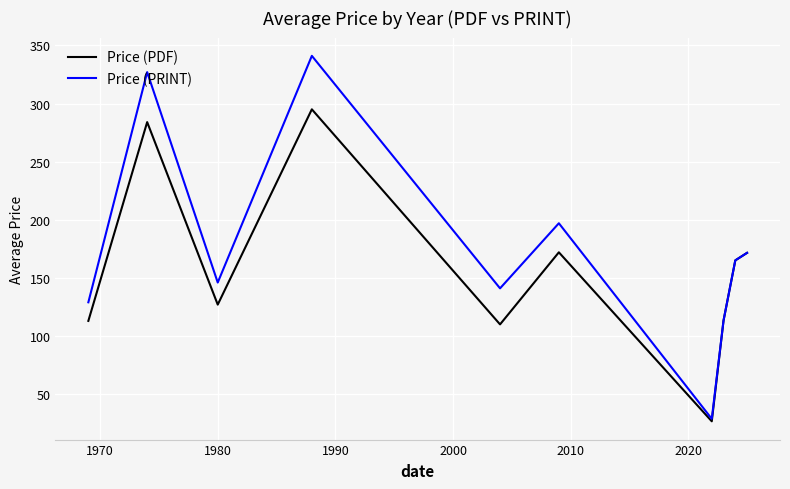

What is the maximum value shown in the chart?

341.0